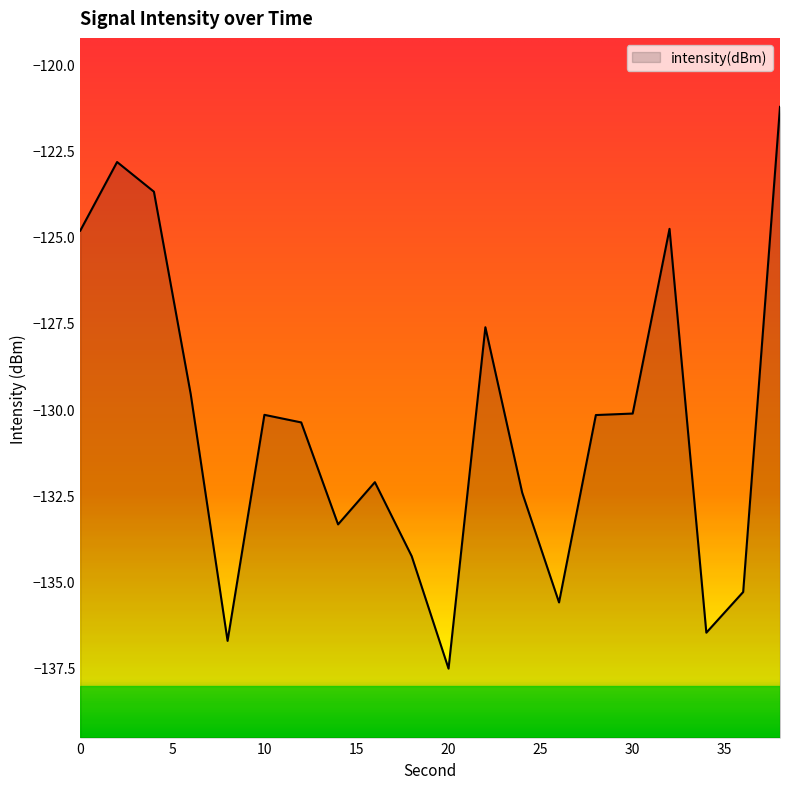

What is the sum of the values at 20 and 34?

-274.0